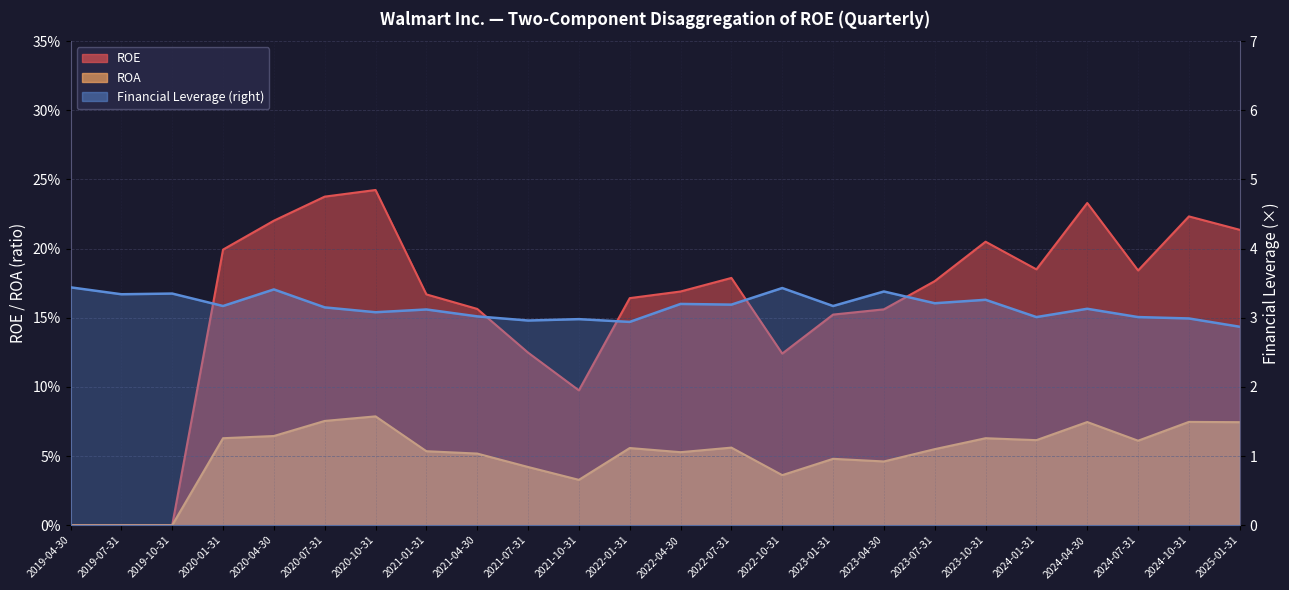

Reading left to right, transcribe all the data shown in this chart.

ROE: 0.0	0.0	0.0	0.2	0.2	0.2	0.2	0.2	0.2	0.1	0.1	0.2	0.2	0.2	0.1	0.2	0.2	0.2	0.2	0.2	0.2	0.2	0.2	0.2
ROA: 0.0	0.0	0.0	0.1	0.1	0.1	0.1	0.1	0.1	0.0	0.0	0.1	0.1	0.1	0.0	0.0	0.0	0.1	0.1	0.1	0.1	0.1	0.1	0.1
Financial Leverage: 3.4	3.3	3.4	3.2	3.4	3.1	3.1	3.1	3.0	3.0	3.0	2.9	3.2	3.2	3.4	3.2	3.4	3.2	3.3	3.0	3.1	3.0	3.0	2.9